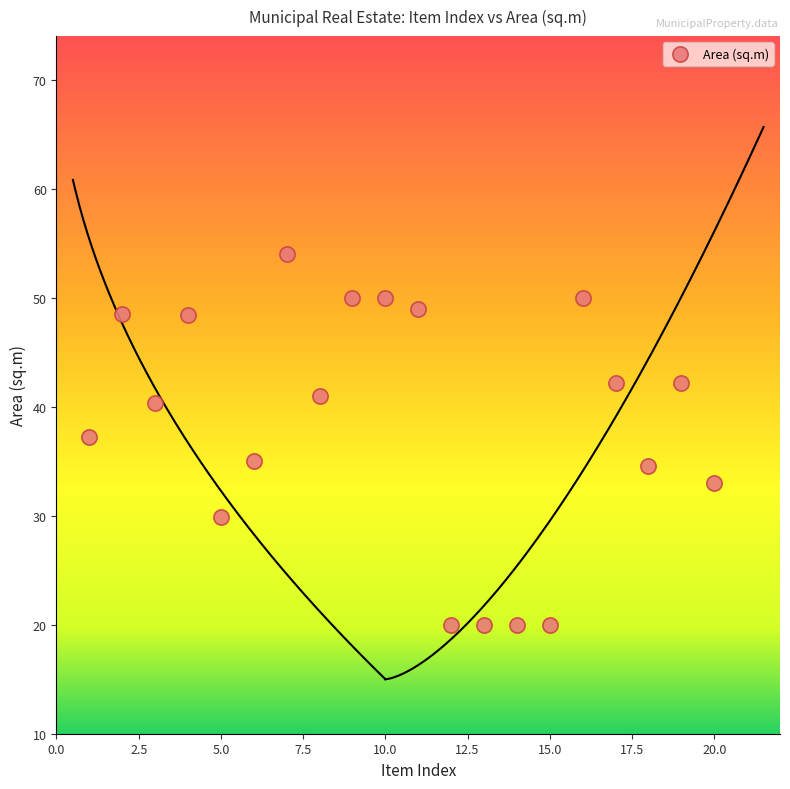

What is the range of Y values (max minus min)?

34.0